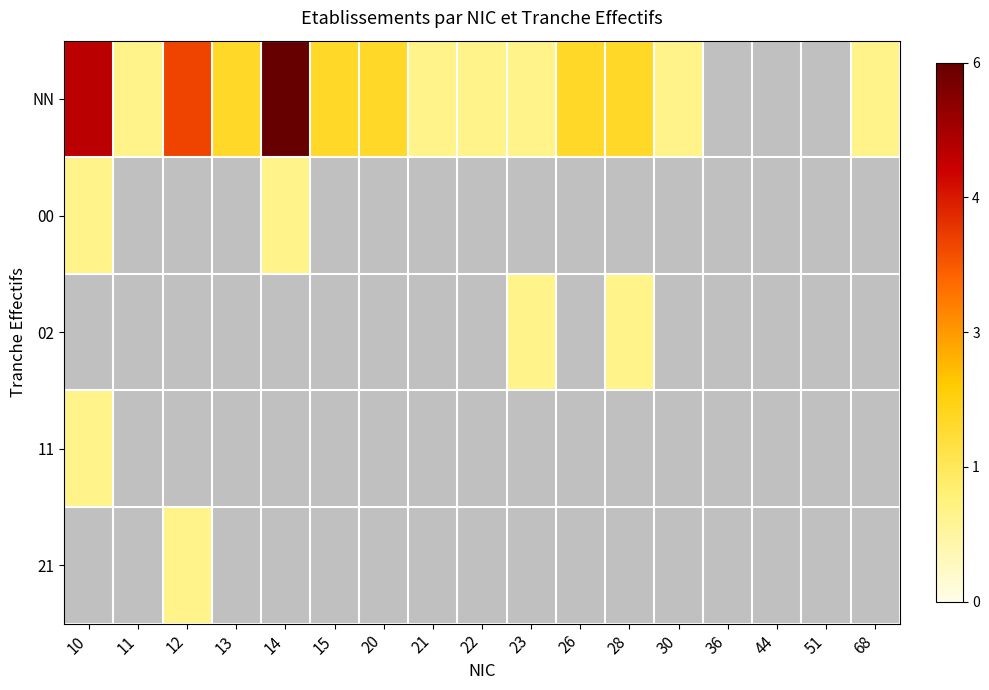

At 10, list the series in order from smallest to largest.

00, 02, 11, 21, NN